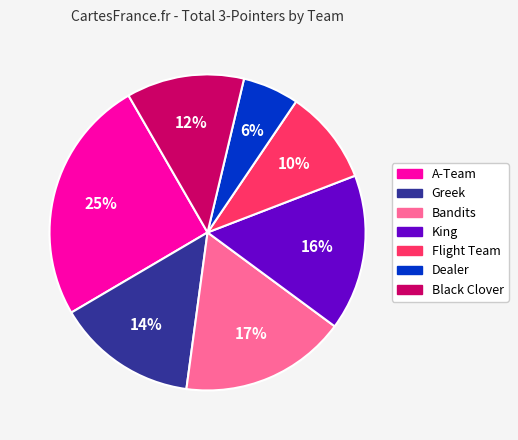

Rank the categories by value from lowest to highest.

Dealer, Flight Team, Black Clover, Greek, King, Bandits, A-Team